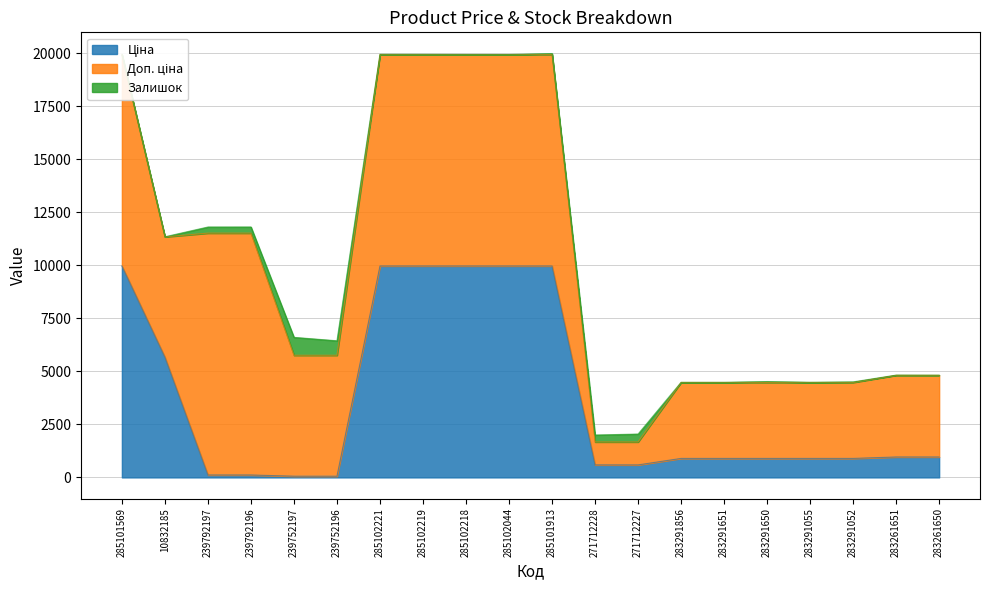

List the labels in order of Ціна value, smallest first.

239752197, 239752196, 239792197, 239792196, 271712228, 271712227, 283291856, 283291651, 283291650, 283291055, 283291052, 283261651, 283261650, 10832185, 285101569, 285102221, 285102219, 285102218, 285102044, 285101913